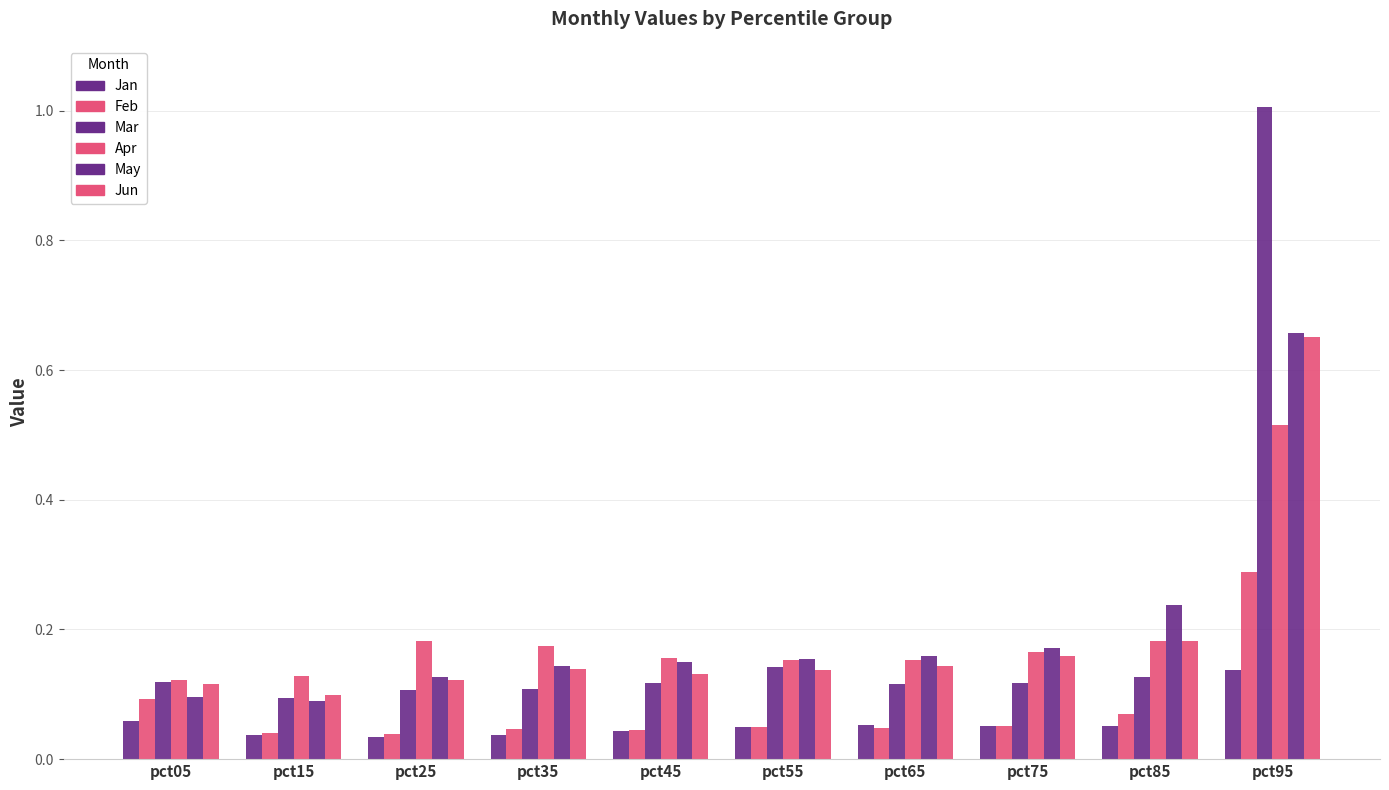

How many bars are there in each group?

6